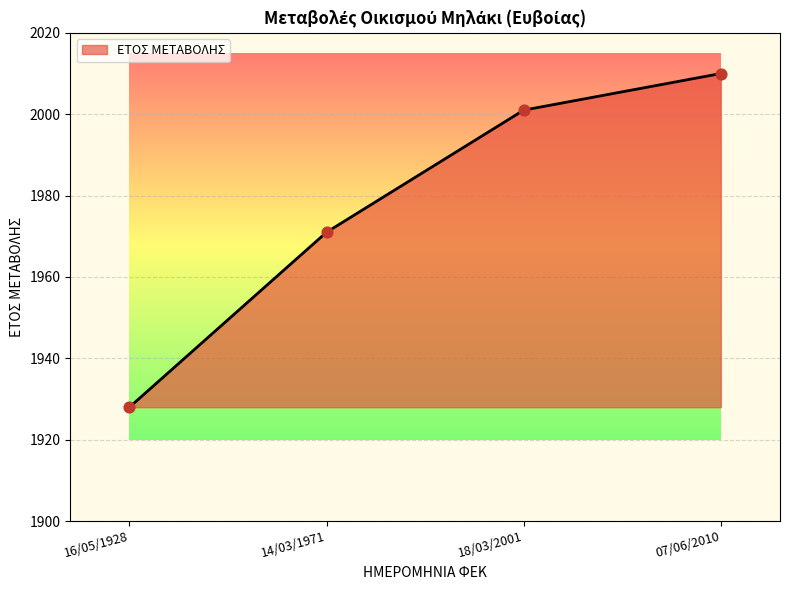

Approximately how many times larger is the value at 07/06/2010 compared to 14/03/1971?

1.0